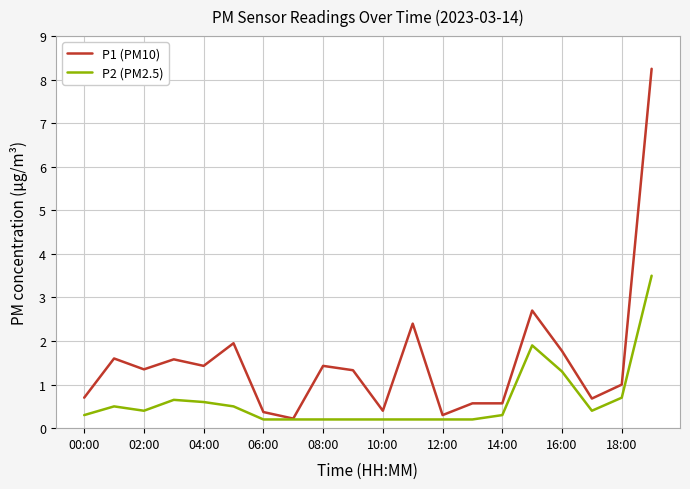

Which series has the largest range (max minus min)?

P1 (PM10)